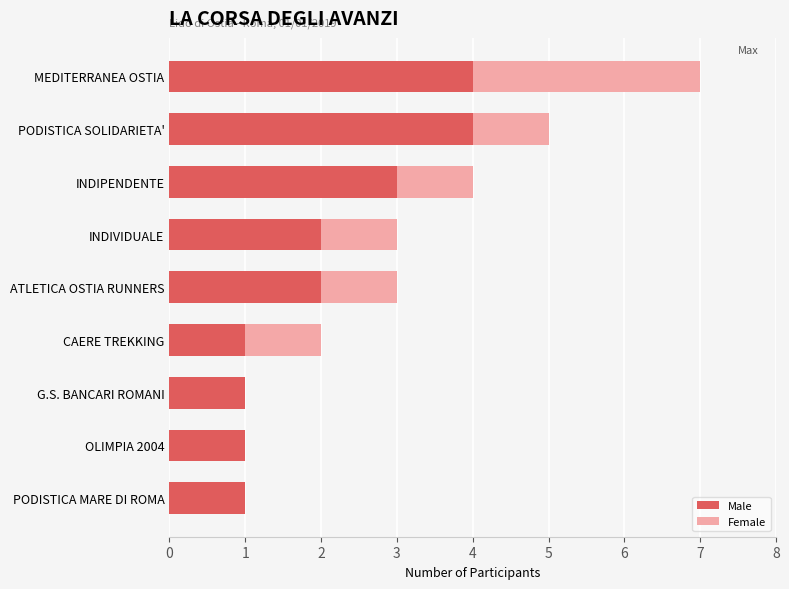

What are all the series names shown in the legend?

Male, Female